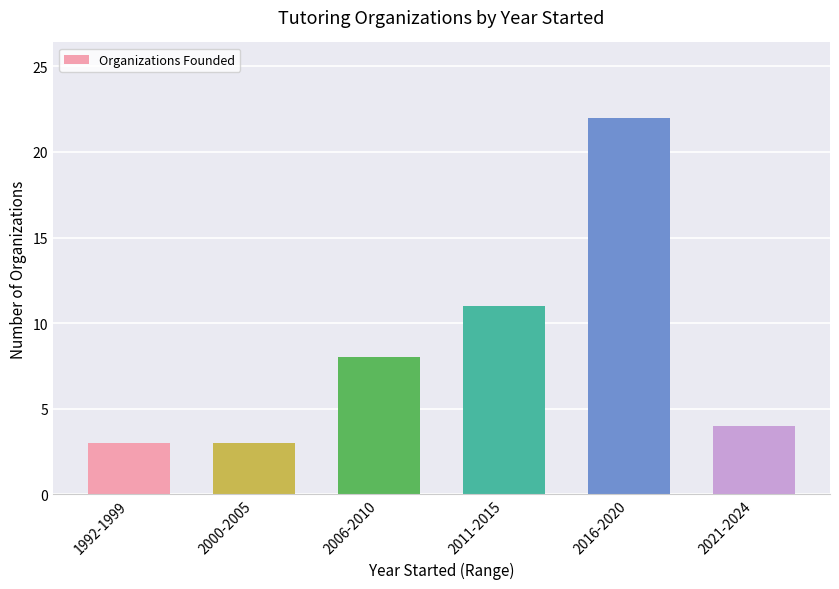

What is the ratio of the value at 2006-2010 to the value at 1992-1999?

2.7